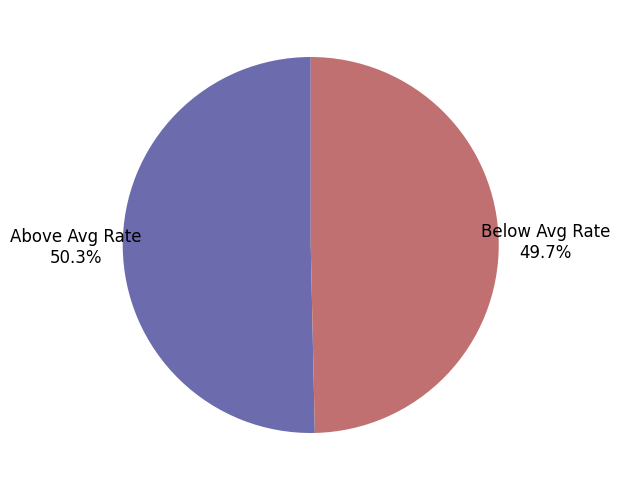

Between Above Avg Rate and Below Avg Rate, which is larger?

Above Avg Rate